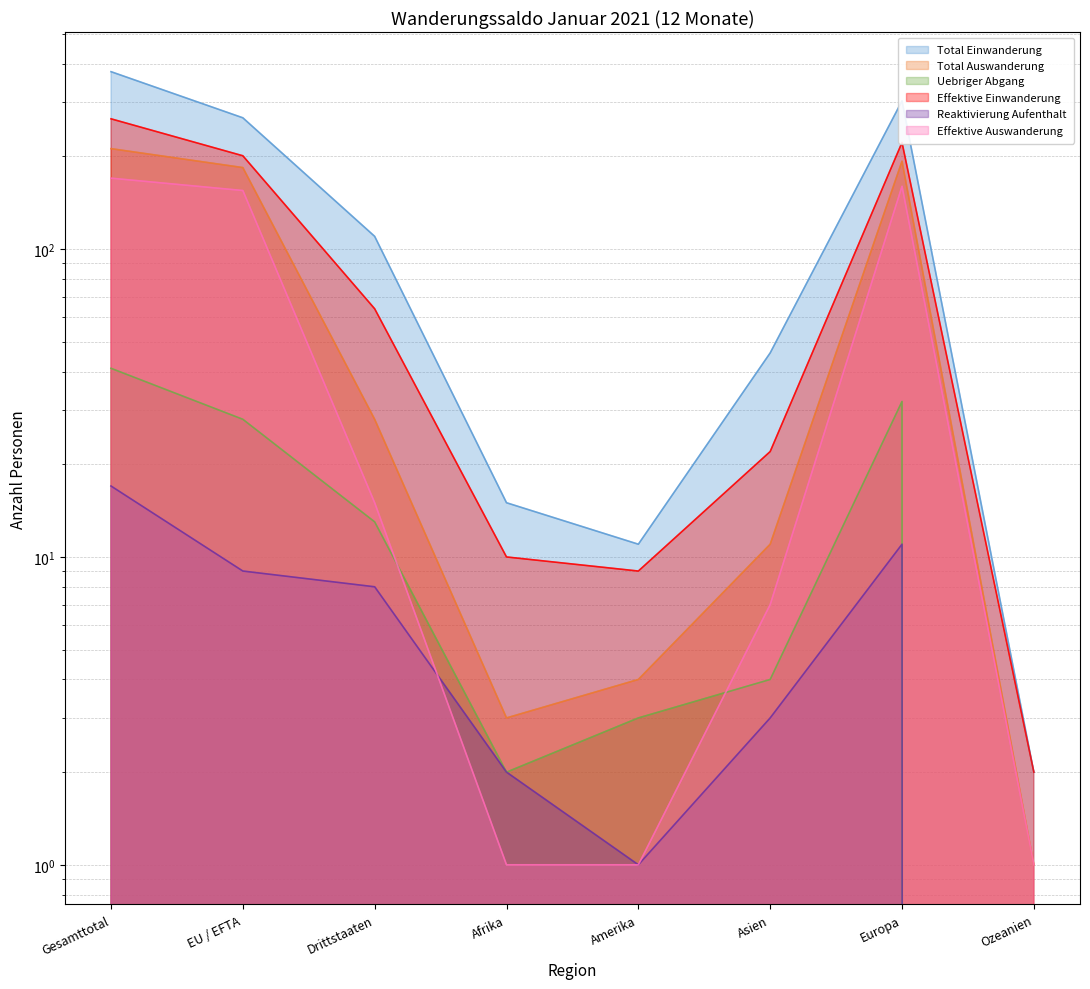

What is the sum of all Reaktivierung Aufenthalt (line) values?

51